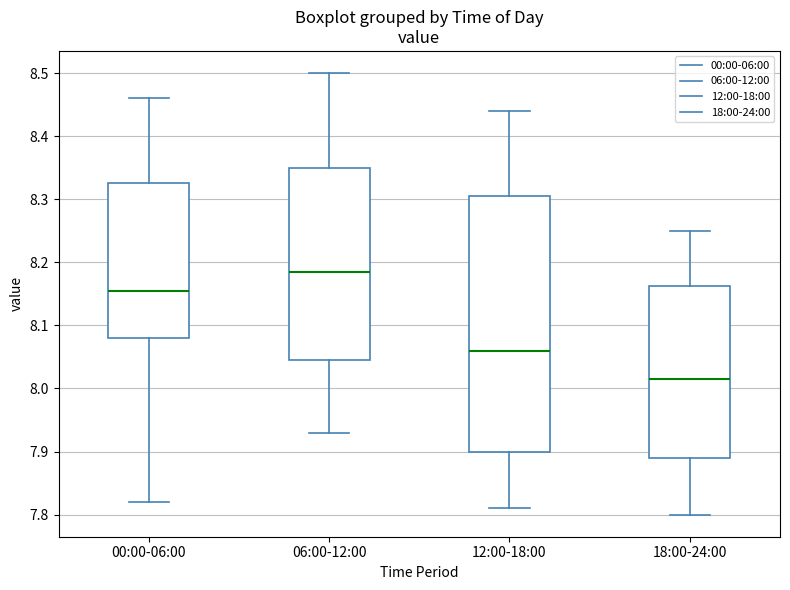

Where does the median line of the box for 12:00-18:00 sit on the y-axis? The values are not printed on the chart, so give them approximately, as read against the axis.

8.06